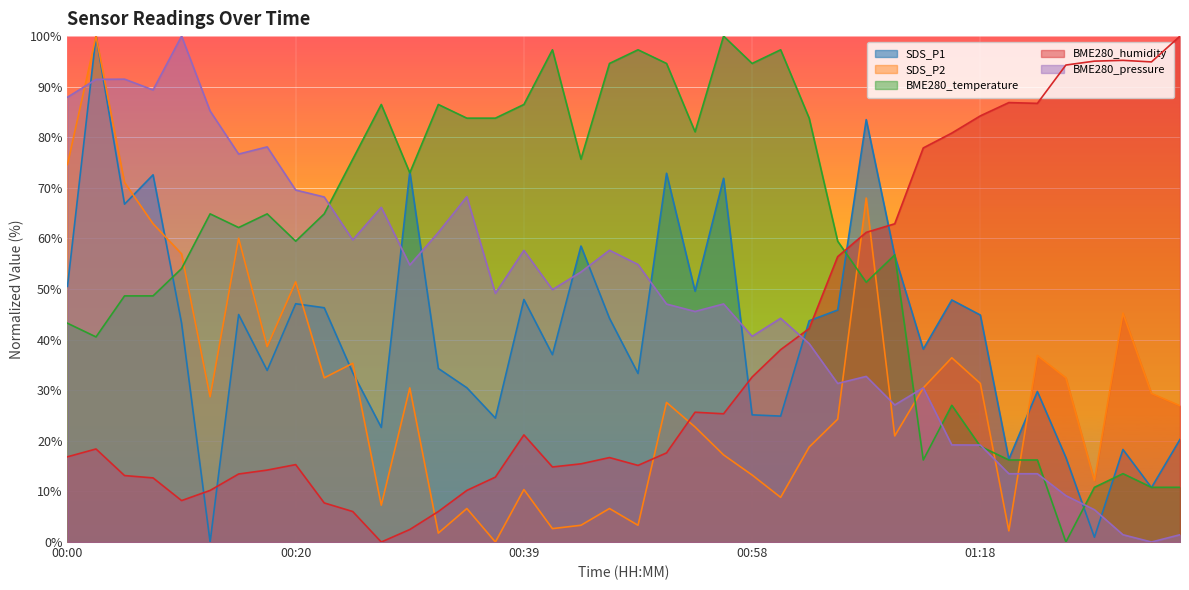

True or false: BME280_humidity has more than 1 points higher than both neighbors.

True